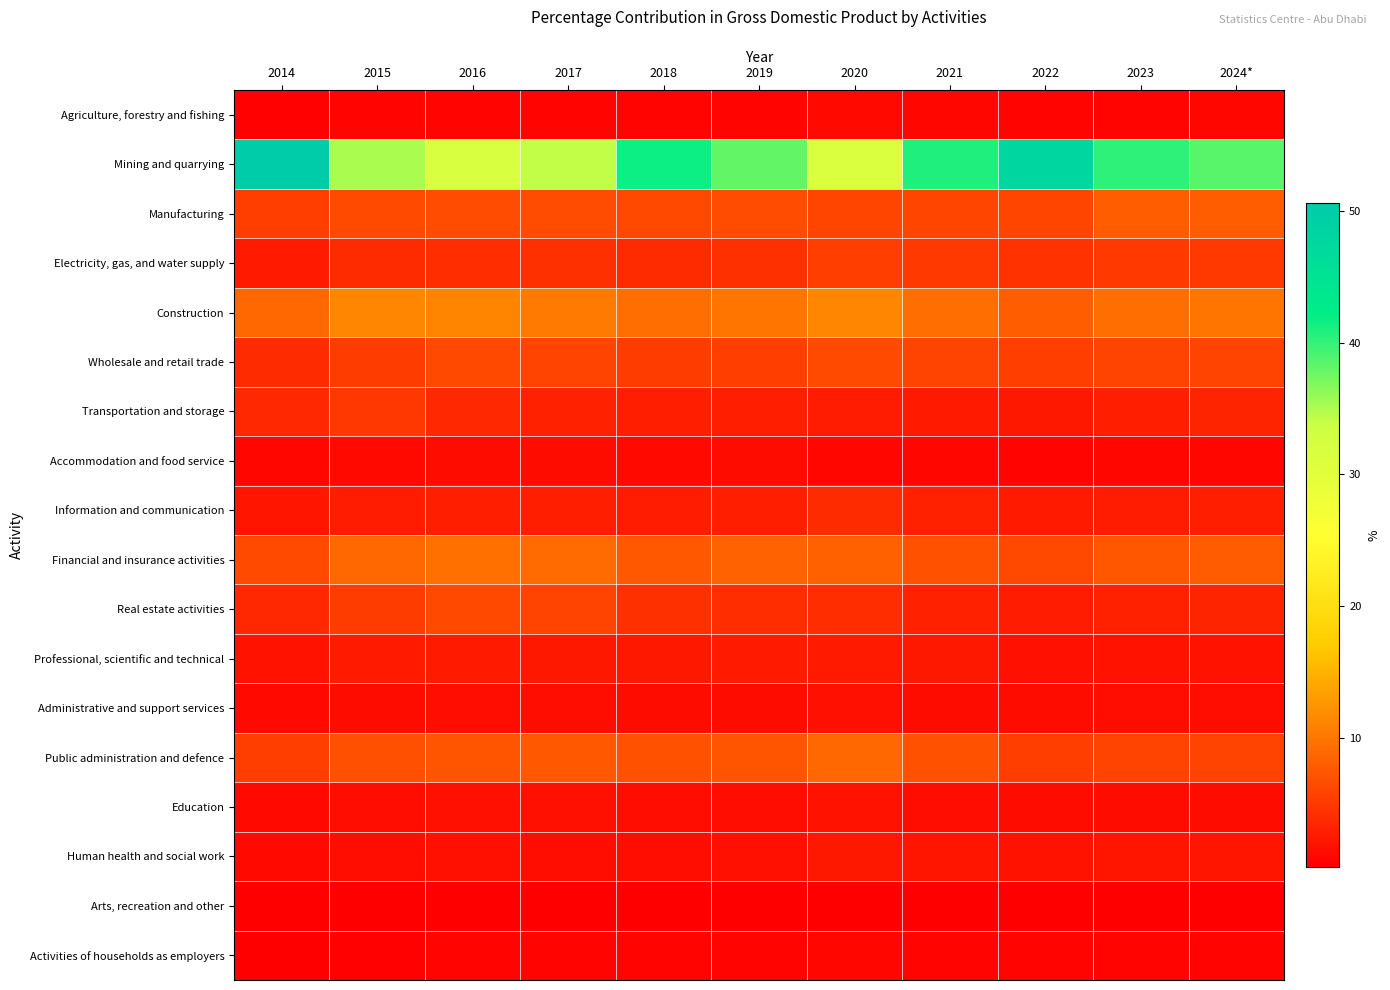

Which series has the largest total across all categories?

Mining and quarrying